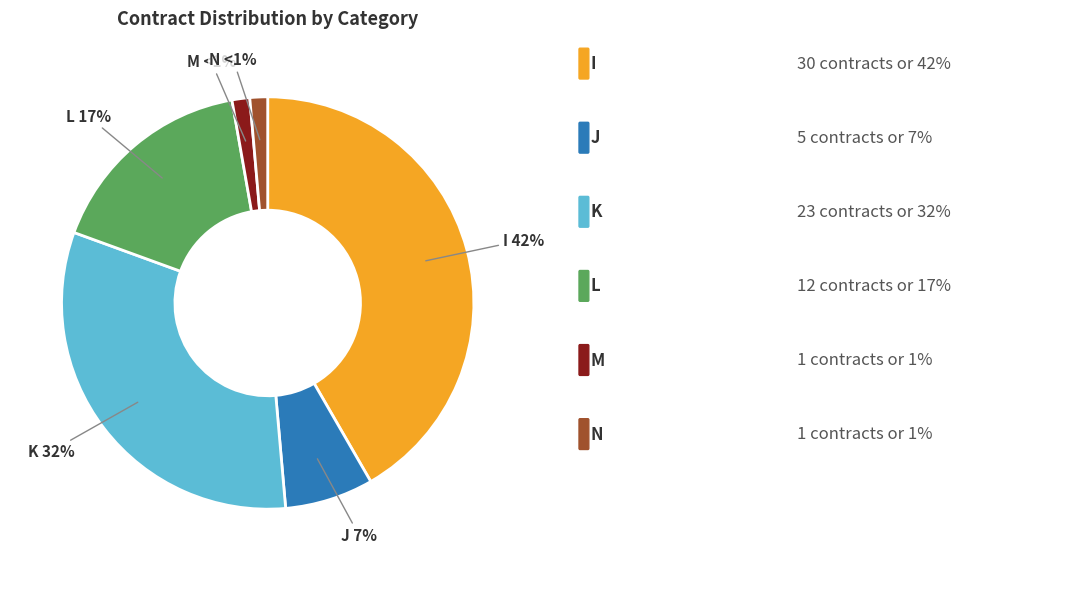

Do N and J together represent more than half of the pie?

No